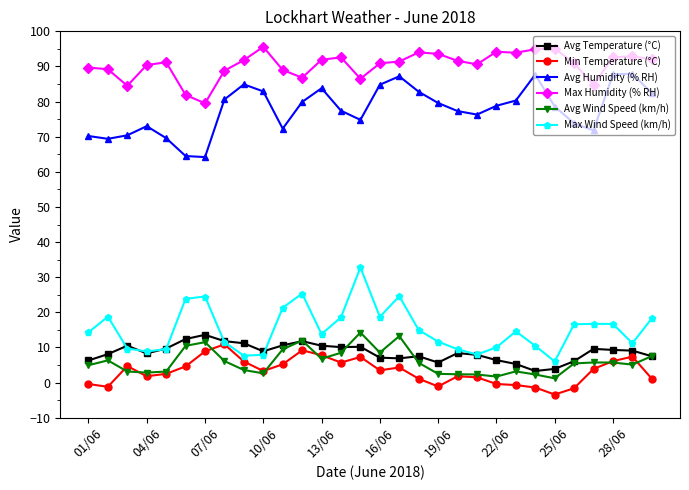

True or false: Avg Wind Speed (km/h) and Max Humidity (% RH) cross at least once.

False